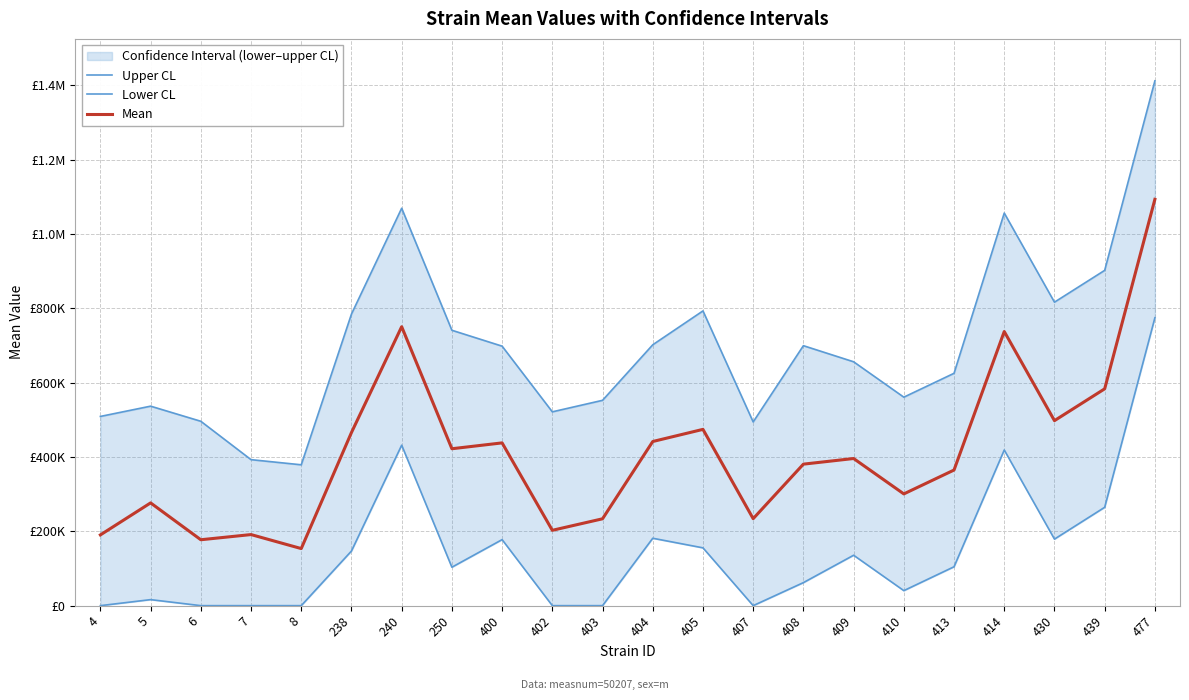

Is it true that Mean equals 239301.7 at 6?

False